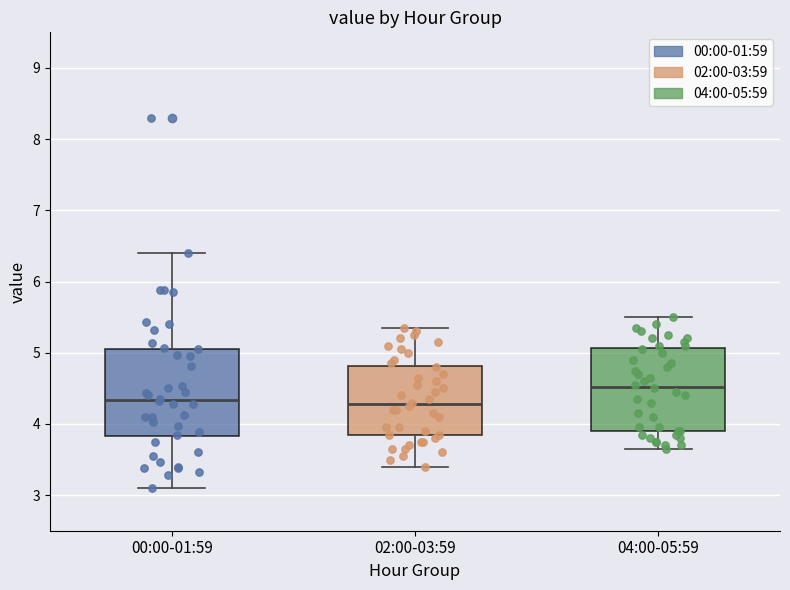

Reading left to right, read every box against the y-axis: the position of its median line, the range the box covers, and the ends of its whiskers. The values are not printed on the chart, so give them approximately, as read against the axis.

00:00-01:59: median 4.3, box 3.8 to 5.1, whiskers 3.1 to 6.4
02:00-03:59: median 4.3, box 3.8 to 4.8, whiskers 3.4 to 5.4
04:00-05:59: median 4.5, box 3.9 to 5.1, whiskers 3.7 to 5.5